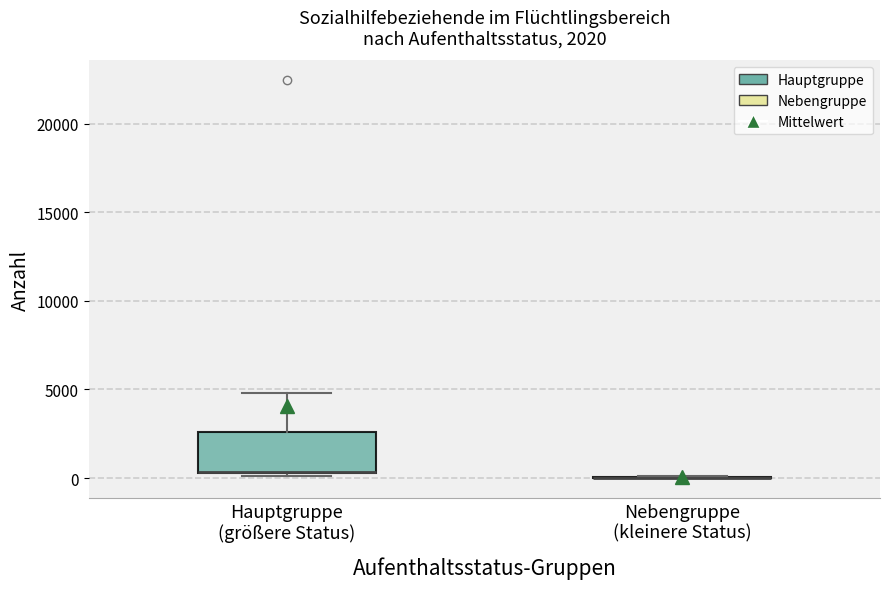

Comparing the boxes themselves (not the whiskers), which one is the tallest?

Hauptgruppe (größere Status)